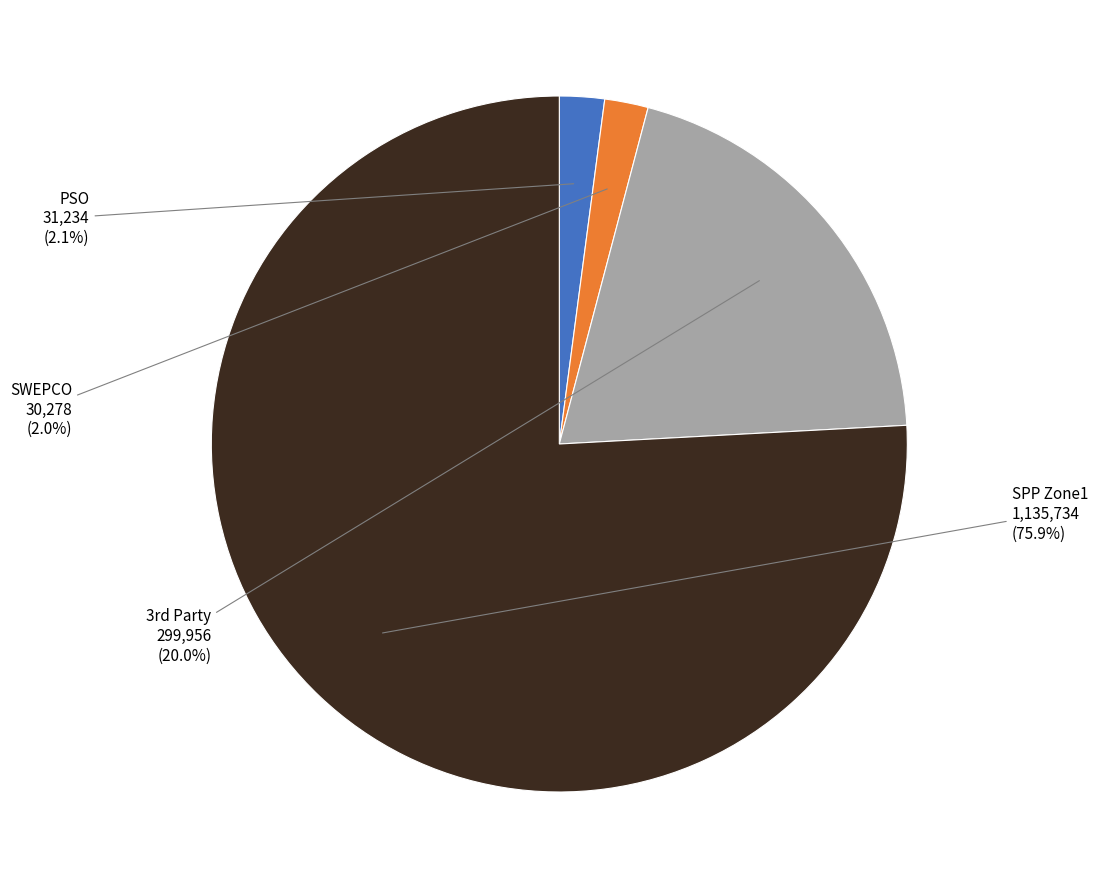

To the nearest percent, what is the average slice percentage?

25%